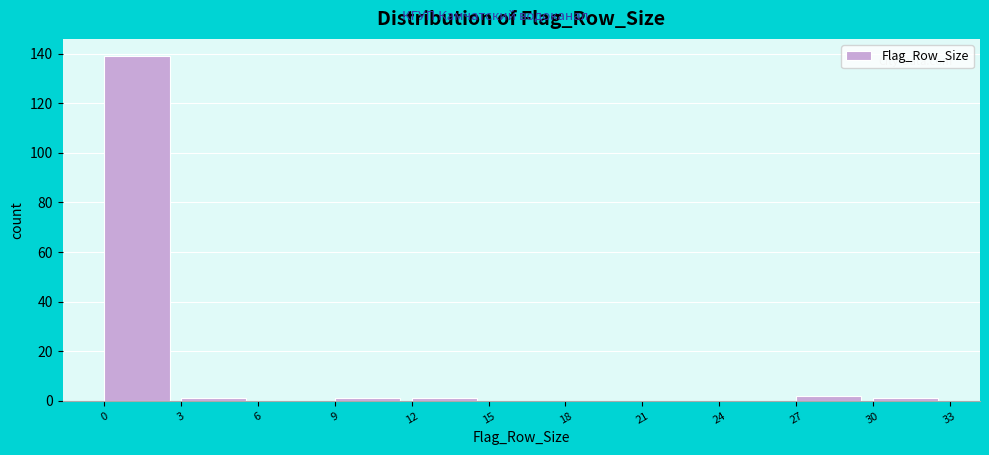

What is the height of the bar covering 0 to 3 on the x-axis? The values are not printed on the chart, so give them approximately, as read against the axis.

140